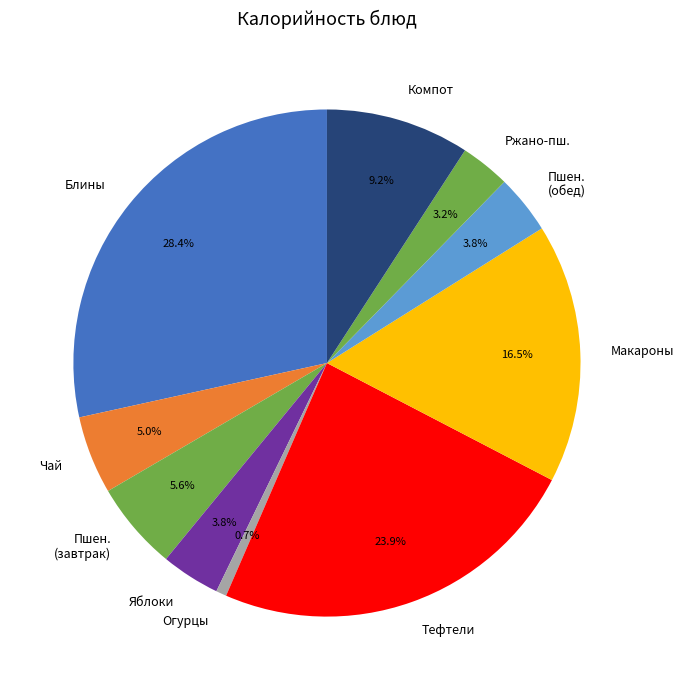

Between Огурцы and Ржано-пш., which is larger?

Ржано-пш.